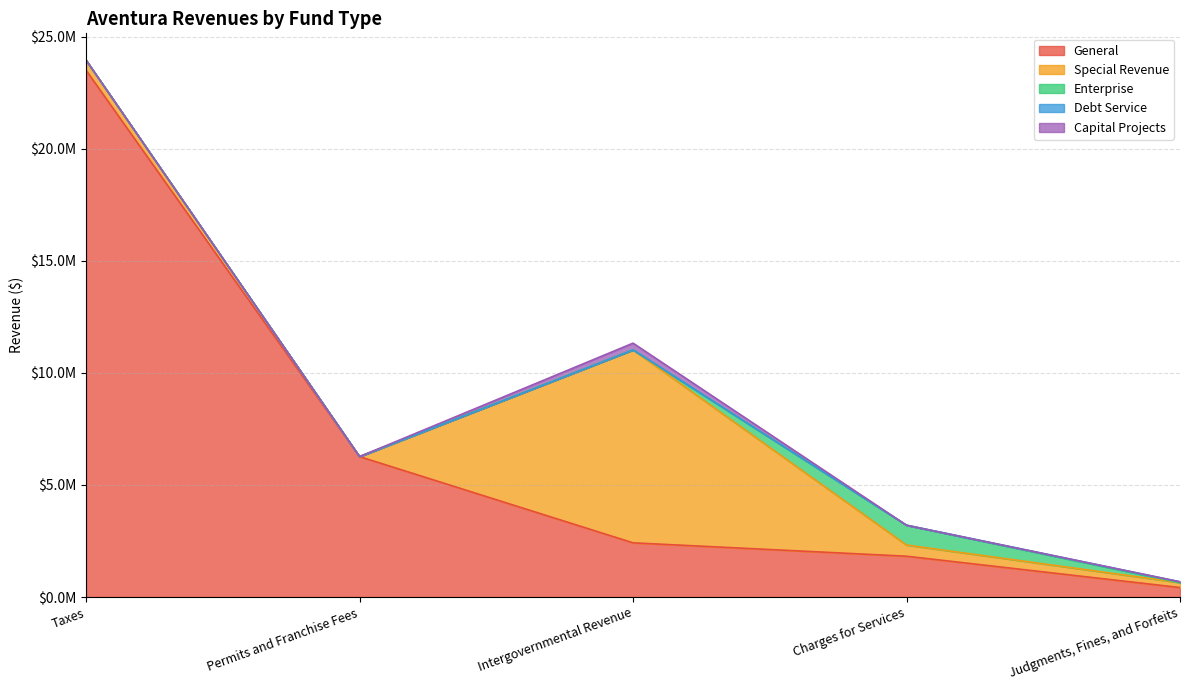

What is the label of the 1st point from the left?

Taxes